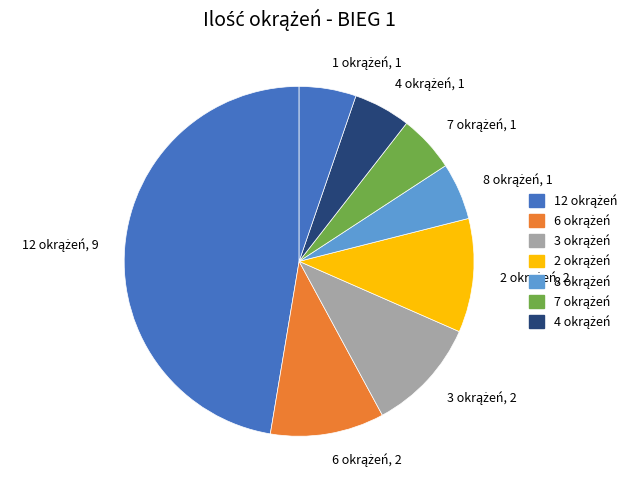

How many segments does this pie chart have?

8